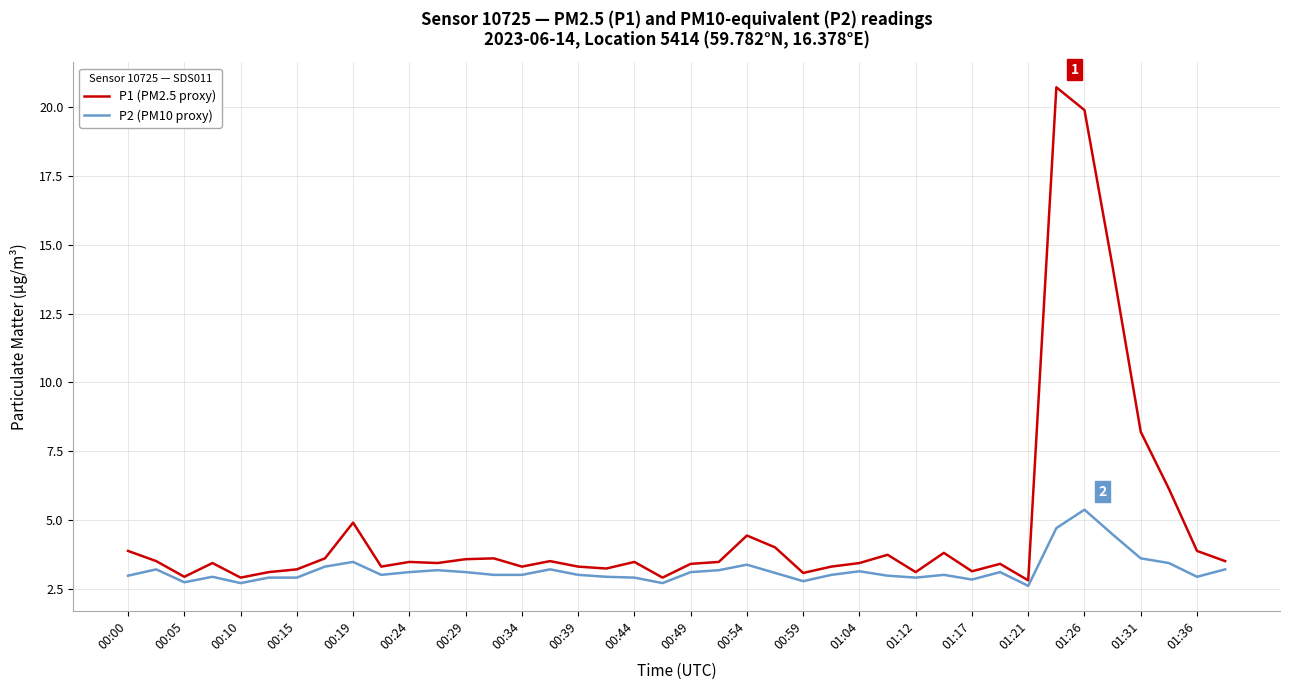

Which series has the largest total across all categories?

P1 (PM2.5 proxy)